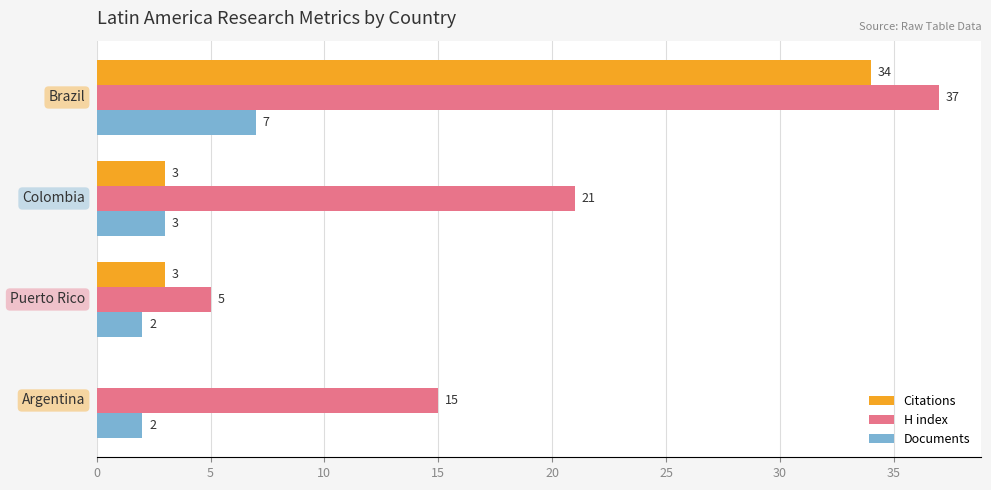

What is the sum of all H index values?

78